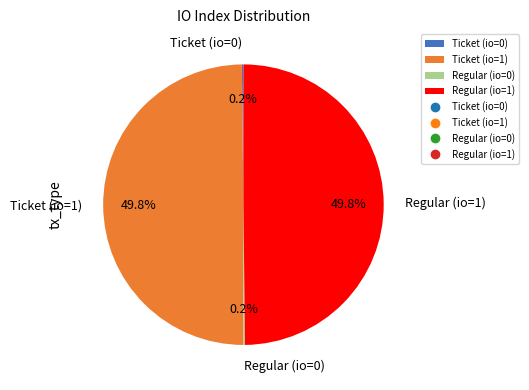

Combined, do Regular (io=1) and Ticket (io=1) account for over 50%?

Yes